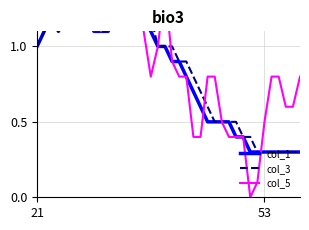

Does the chart have visible grid lines?

Yes